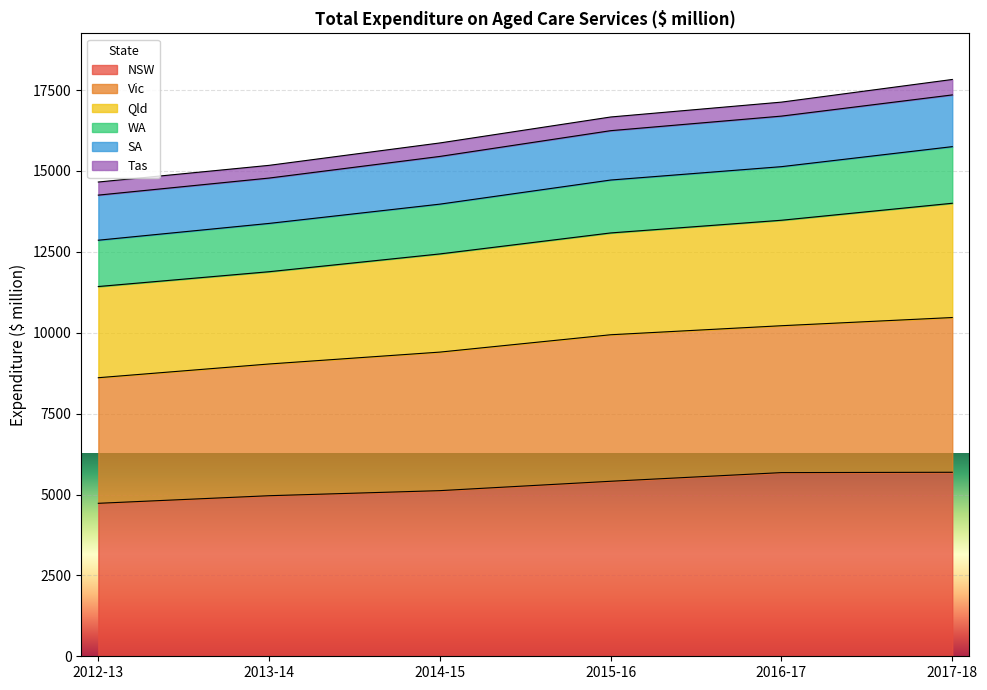

What is the sum of all NSW values?

31585.3